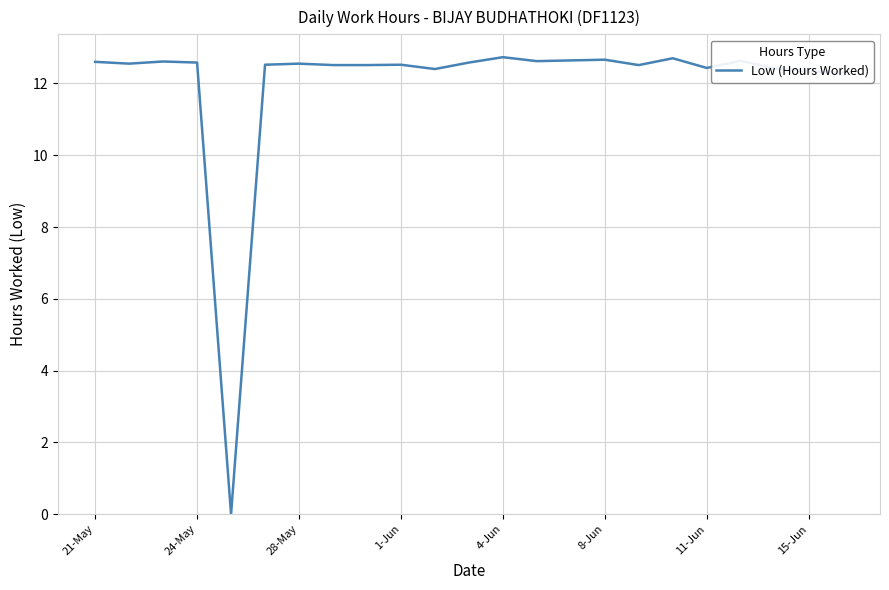

What is the average value?

12.0